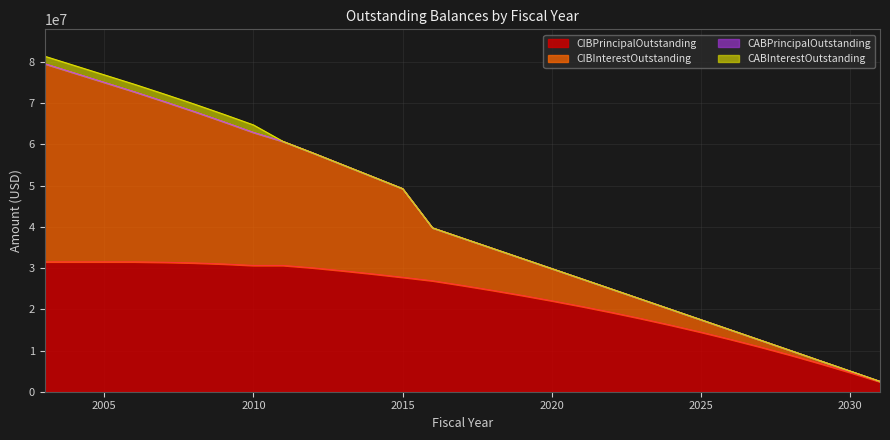

How many values in the CIBPrincipalOutstanding series exceed 25775000?

14